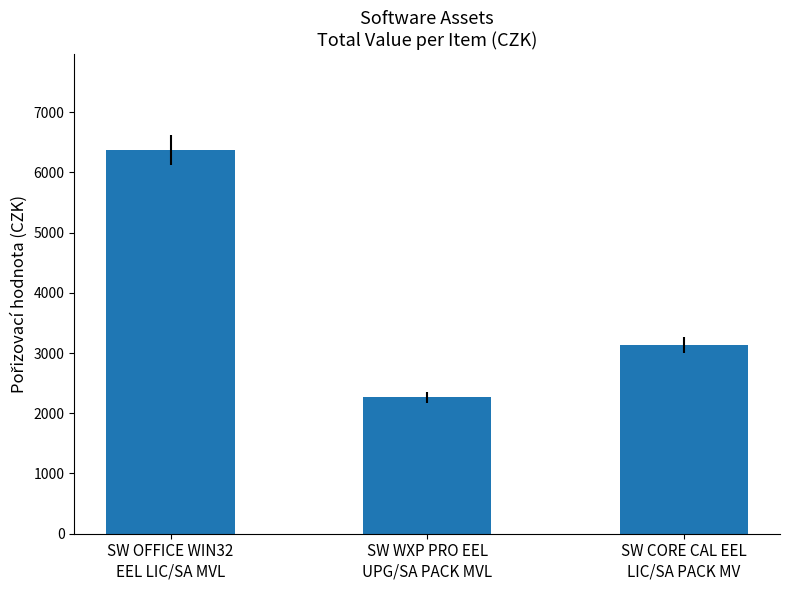

Reading left to right, list all the values displayed in this chart.

6374	2269	3133